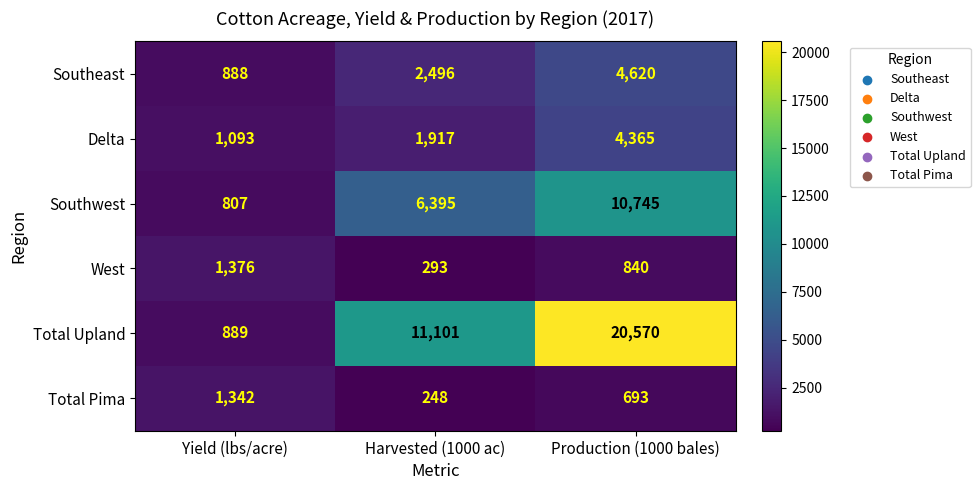

What is the difference between the highest and lowest values at Harvested (1000 ac)?

10853